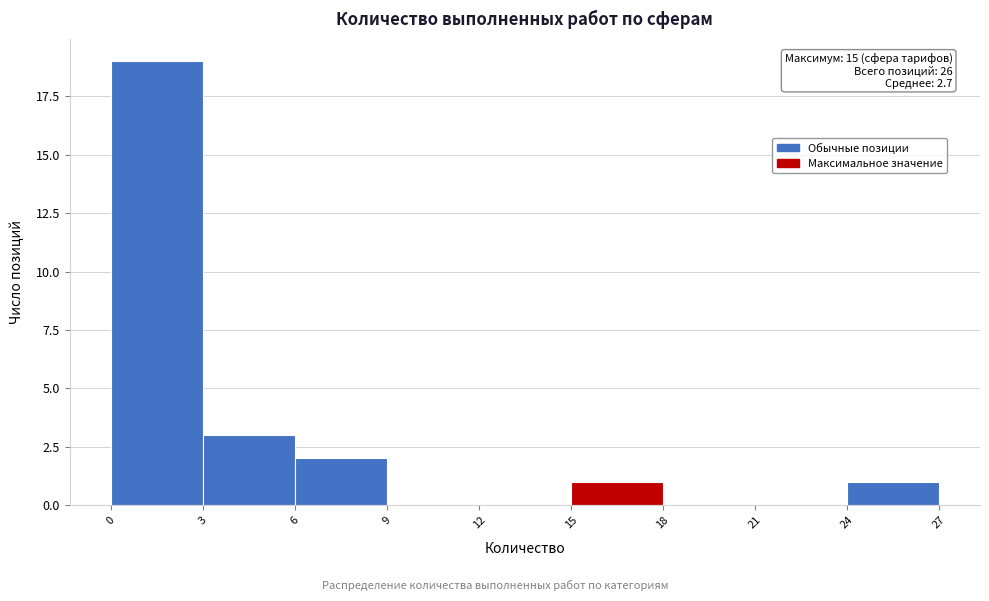

Over which range of the x-axis is the bar tallest?

0 to 3